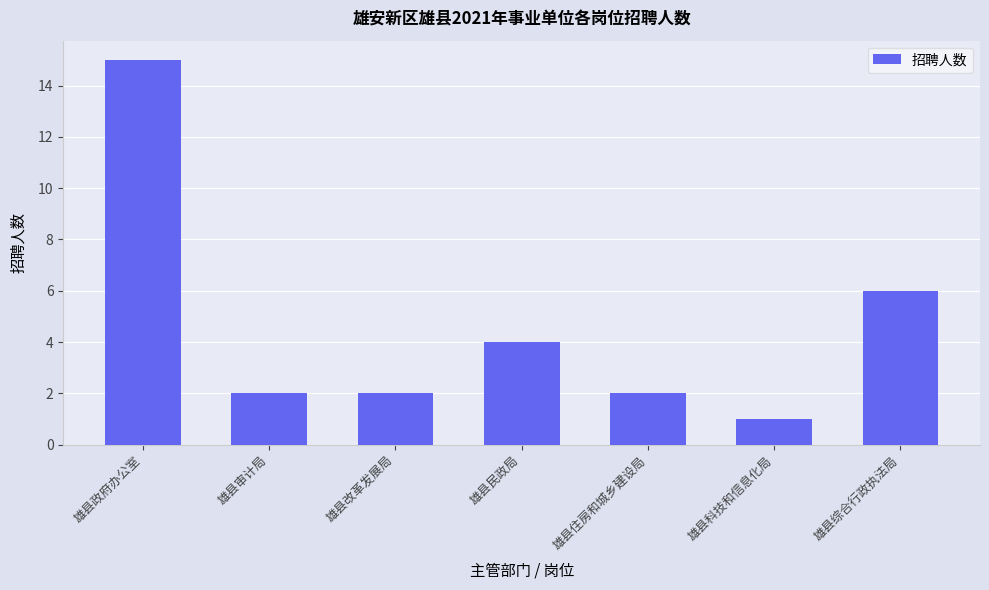

Approximately how many times larger is the value at 雄县审计局 compared to 雄县综合行政执法局?

0.3